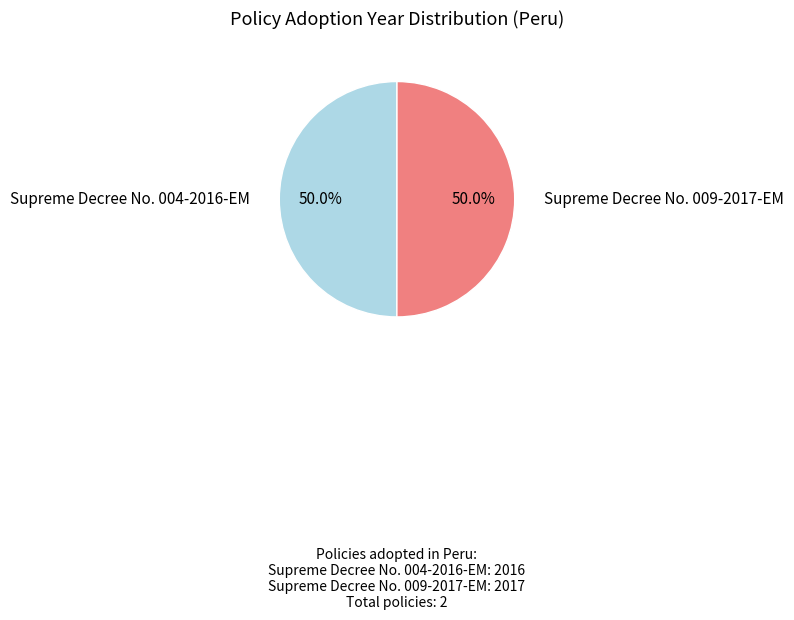

Do Supreme Decree No. 009-2017-EM and Supreme Decree No. 004-2016-EM together represent more than half of the pie?

Yes